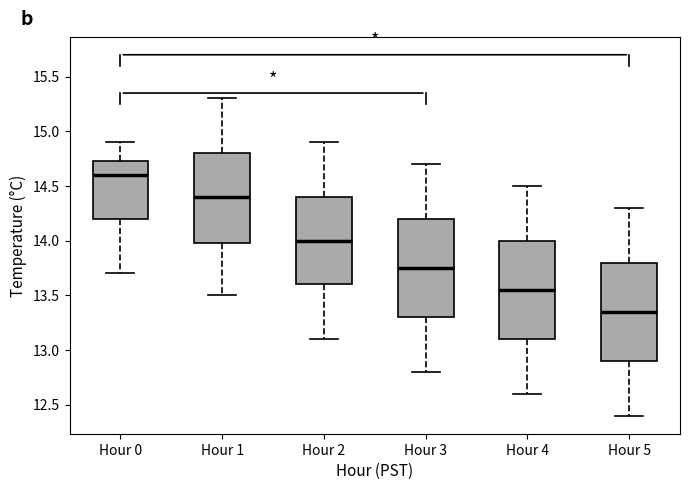

Which box has the highest median line?

Hour 0